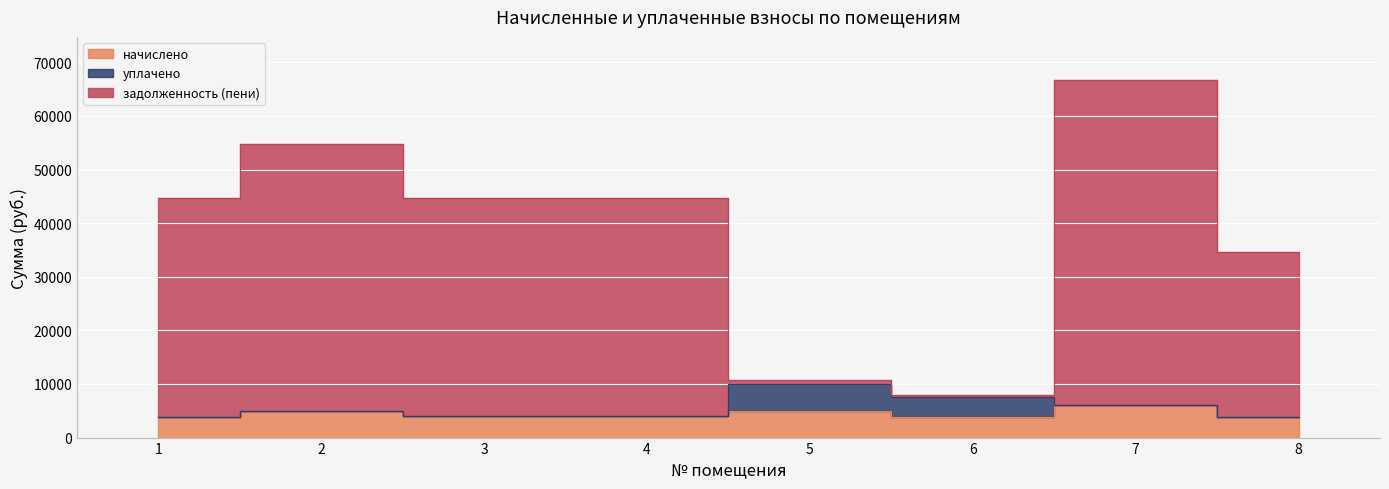

How many interior local peaks does the задолженность (пени) series have?

2